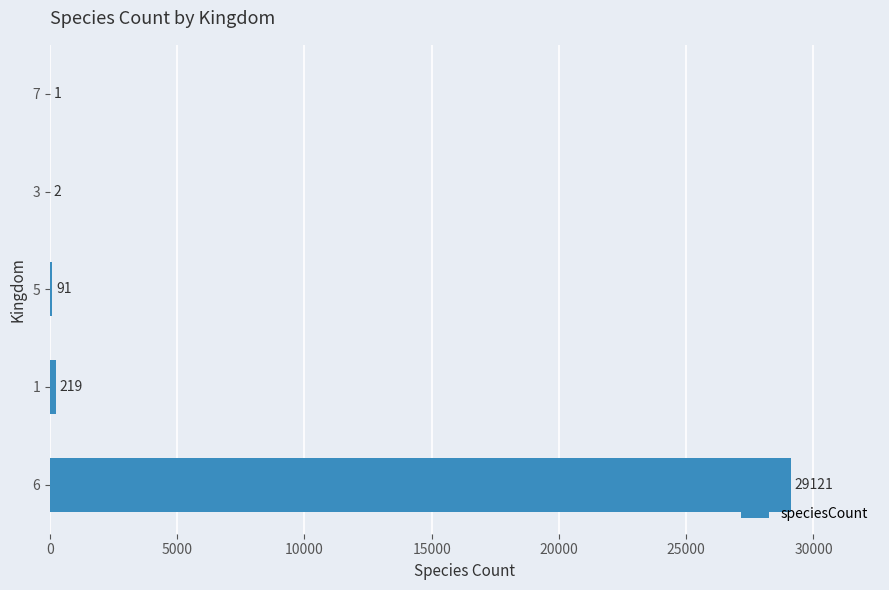

Are the bars grouped side by side (vs. stacked)?

No